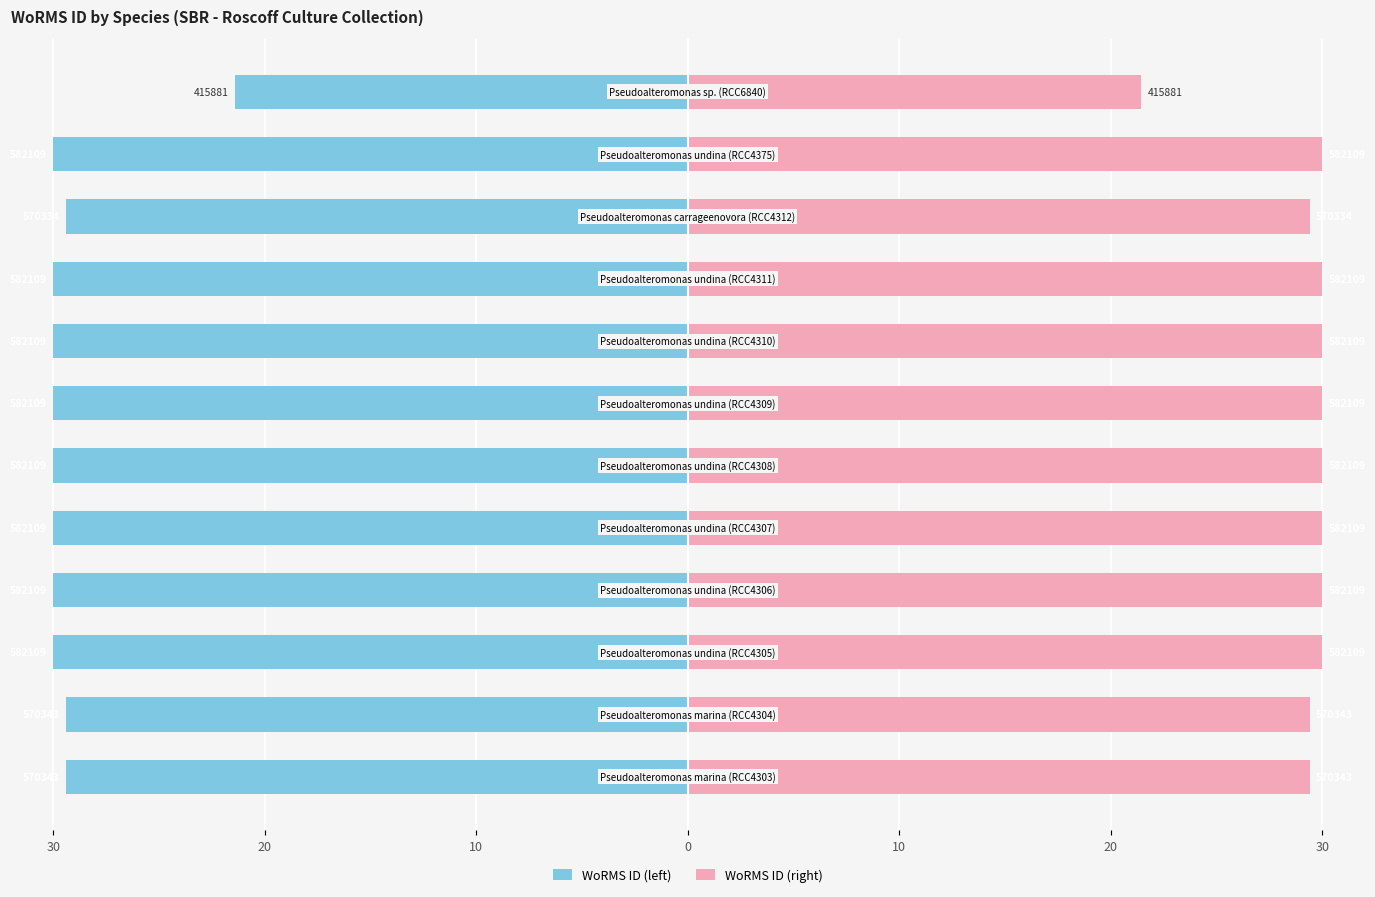

What is the lowest value of the WoRMS ID (left) series?

-30.0